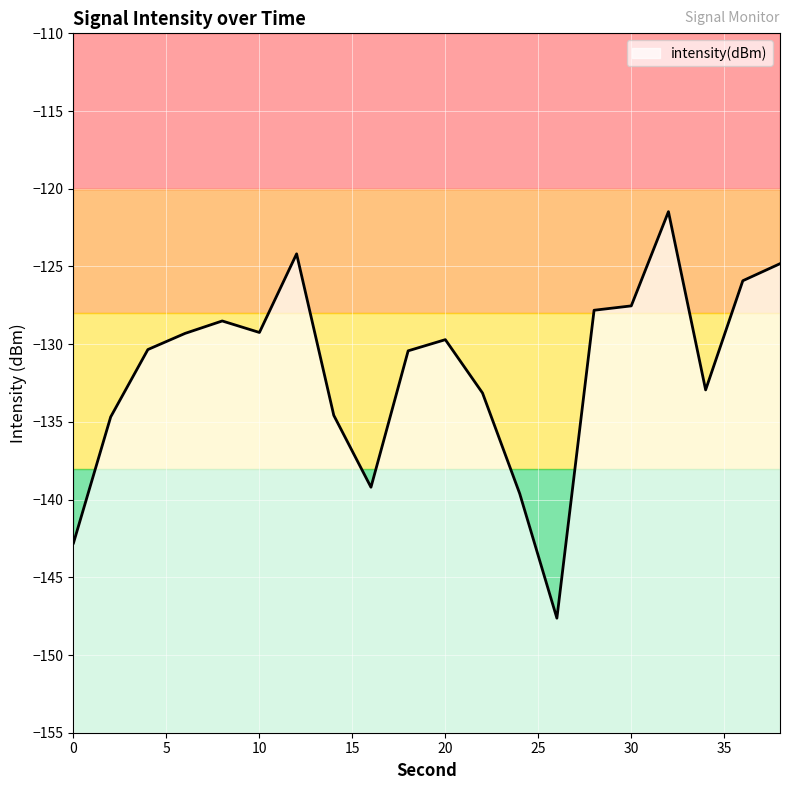

Does the chart display data point markers on the line(s)?

No